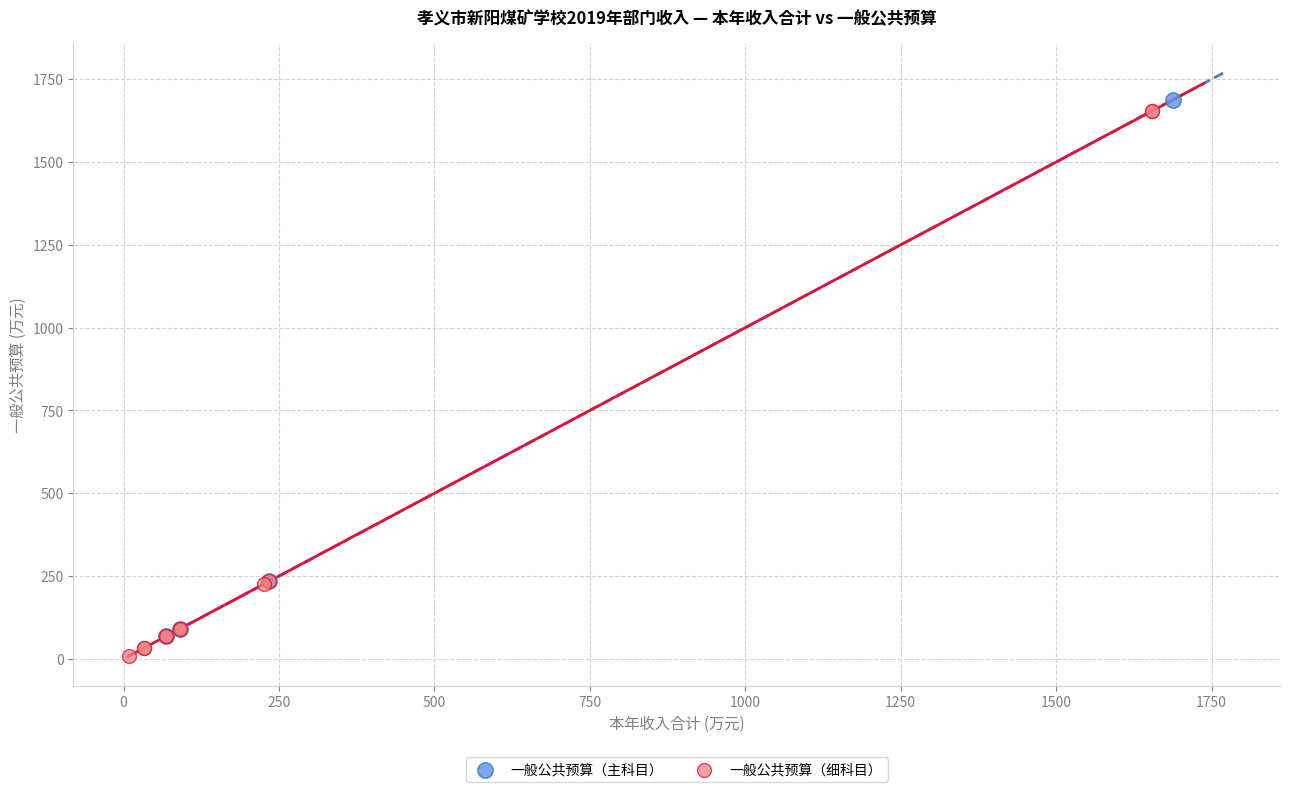

Which series reaches the maximum Y coordinate?

一般公共预算（主科目）